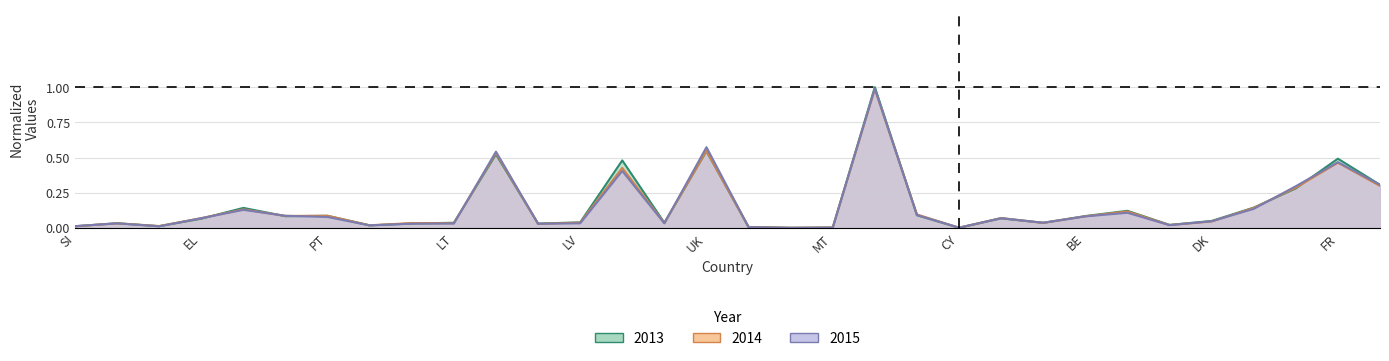

How many lines are shown in the chart?

3